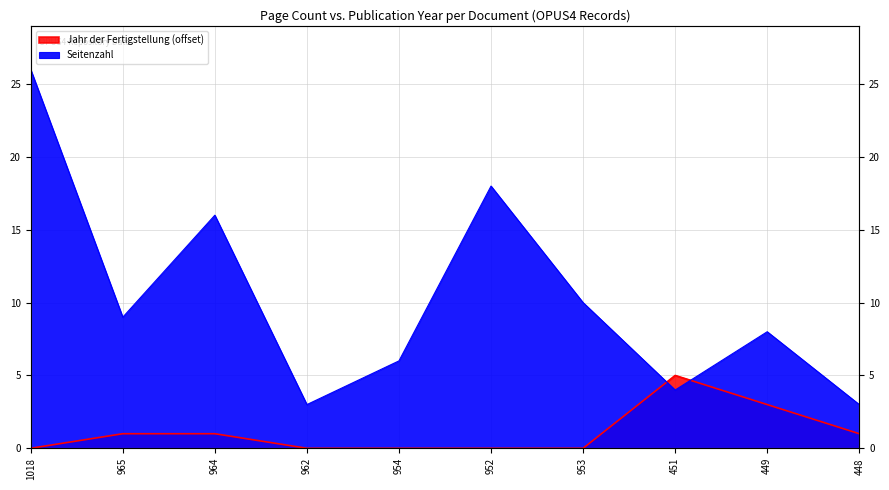

At which category is the sum across all series the highest?

1018